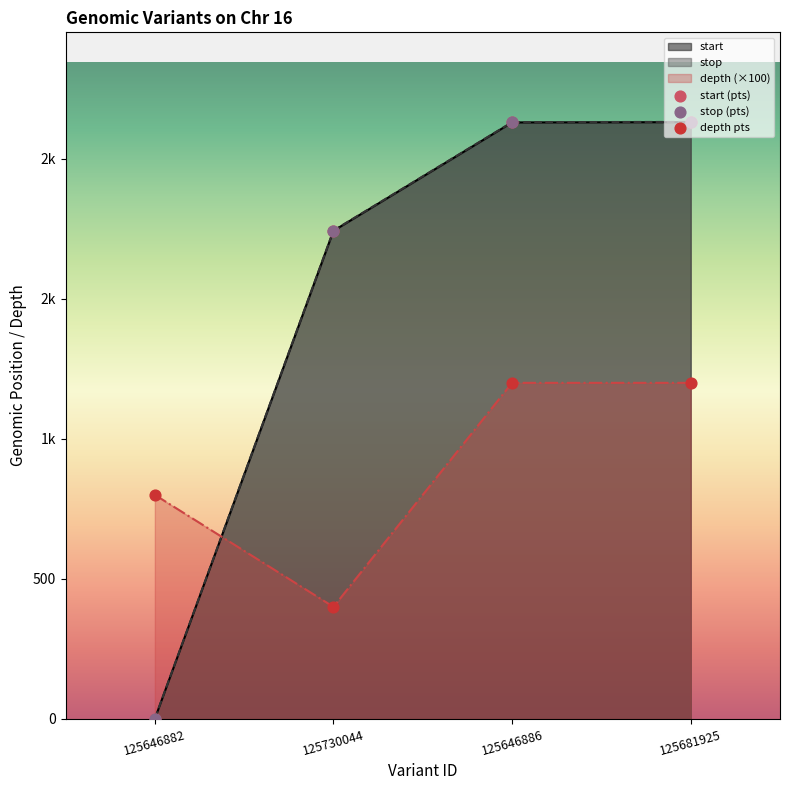

At how many categories does at least one series exceed 677?

4